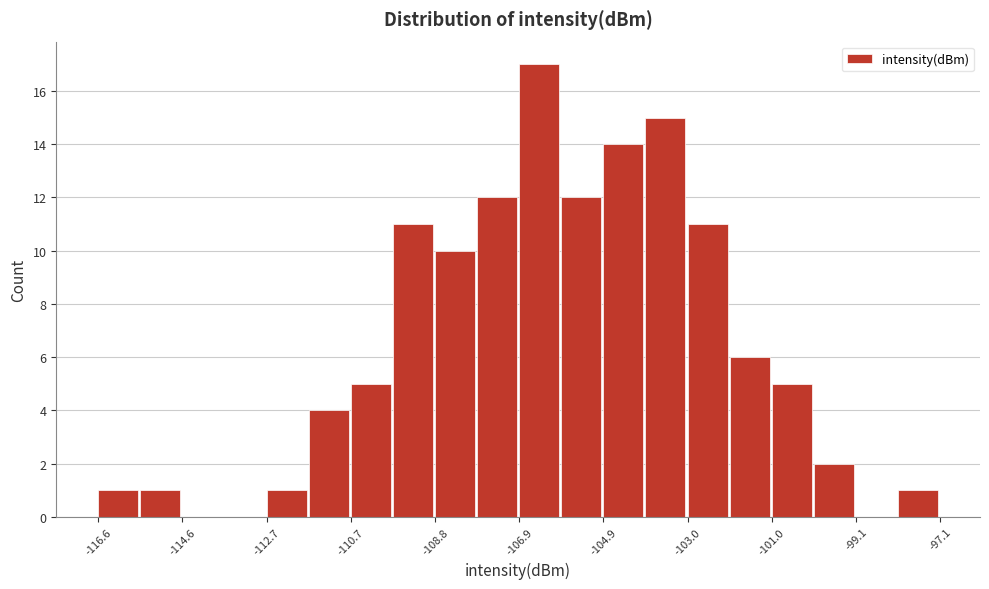

Which range on the x-axis has the tallest bar?

-106.8 to -105.8